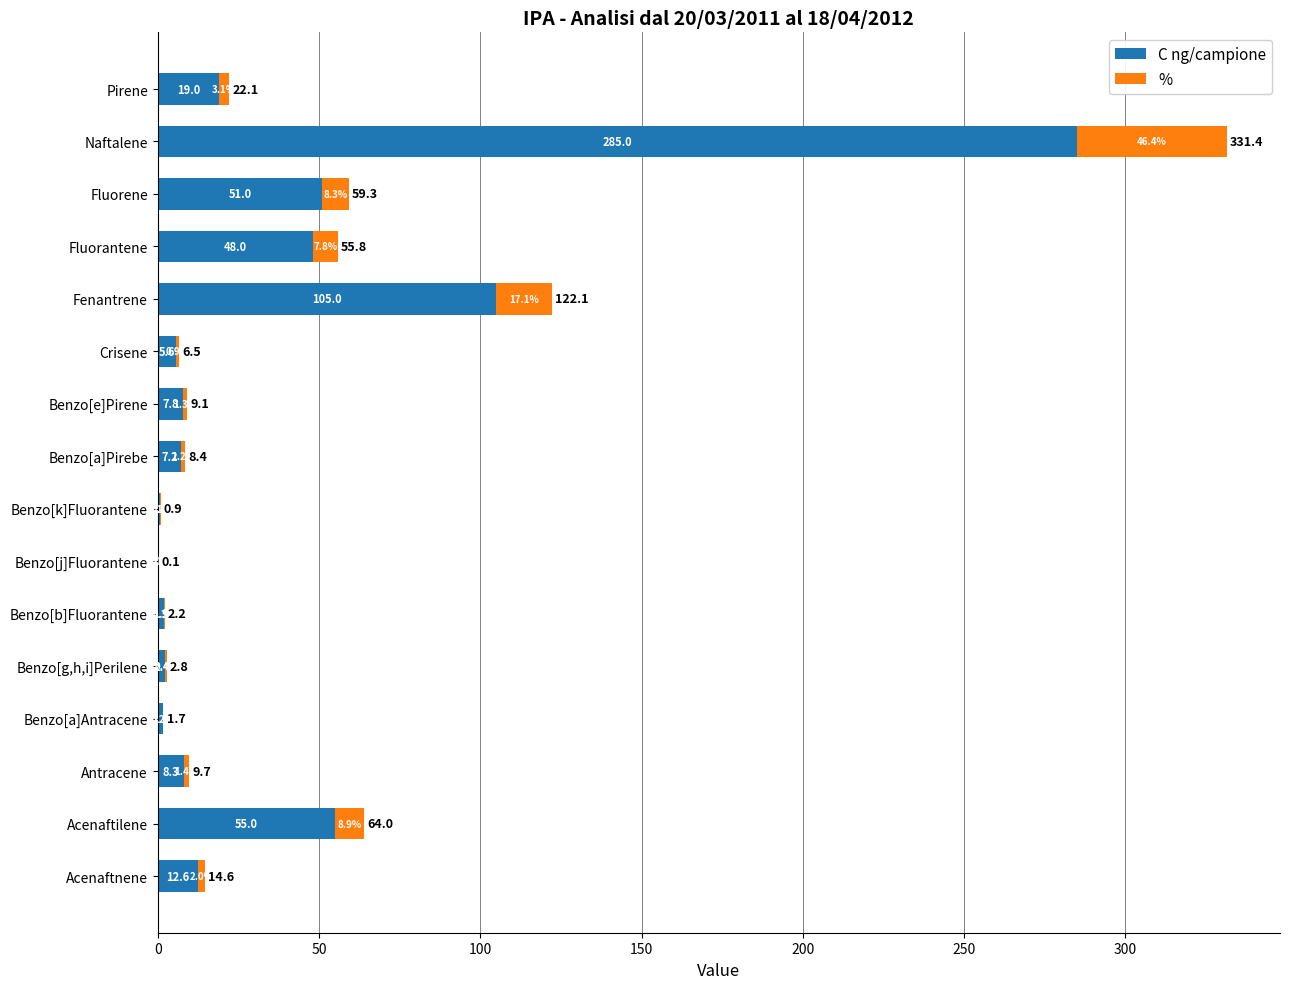

The C ng/campione series shows 105.0 at Fenantrene. True or false?

True